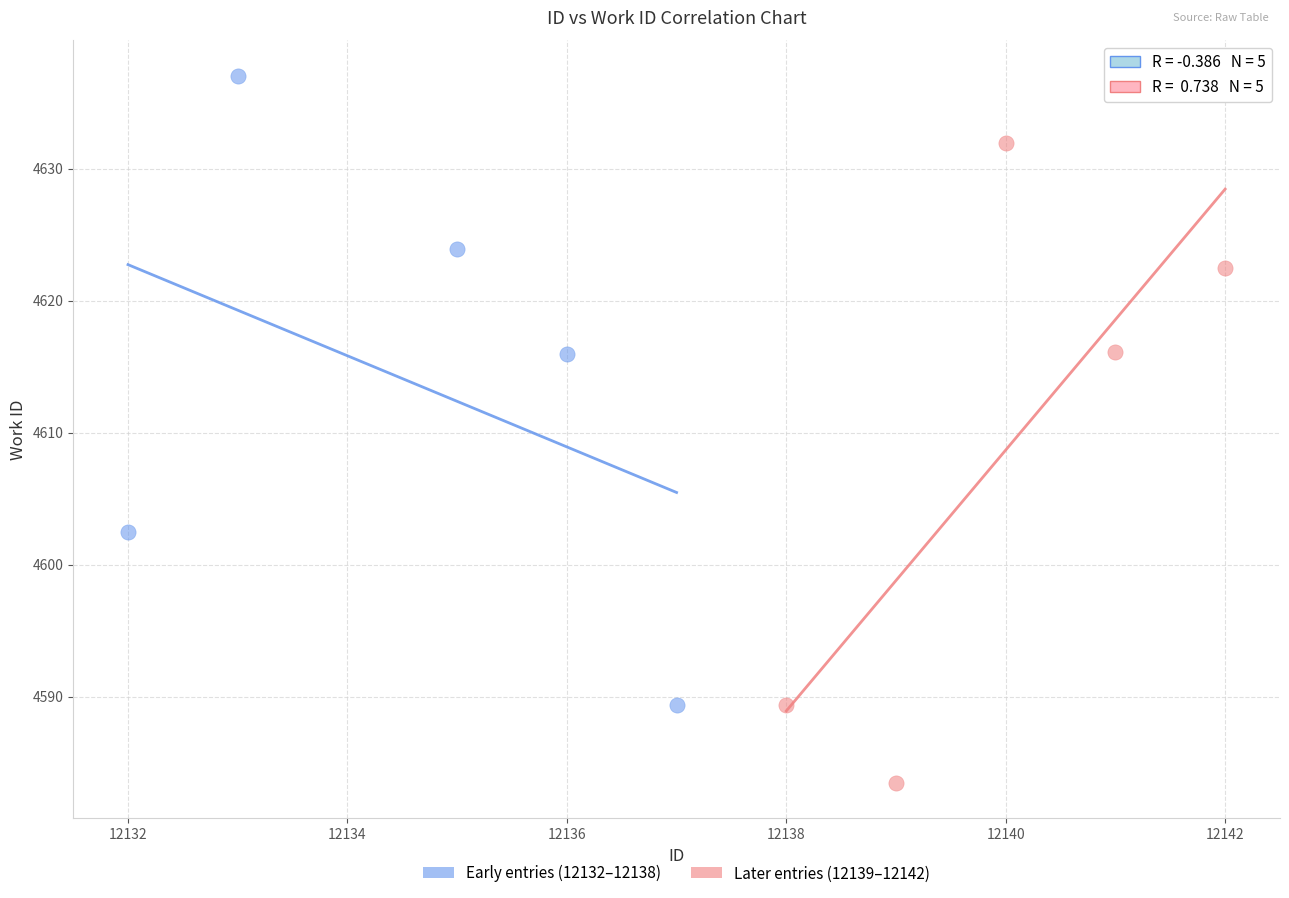

Which series contains the highest Y value?

Early entries (12132–12138)